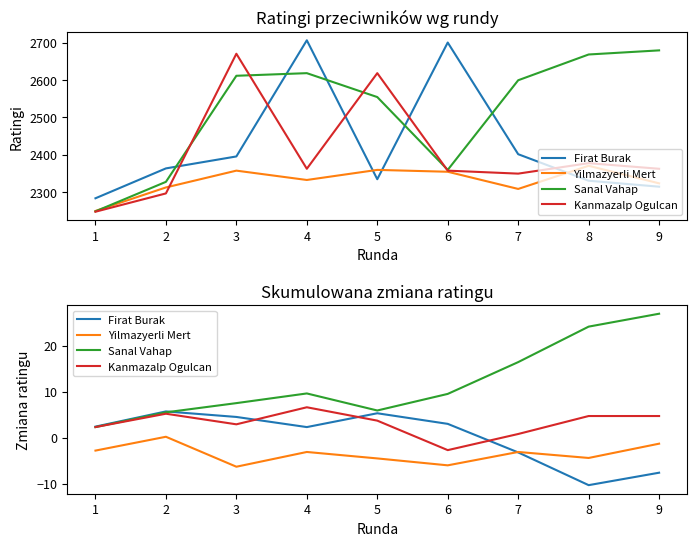

What is the value of the Sanal Vahap point at the 8th from the left?

24.1